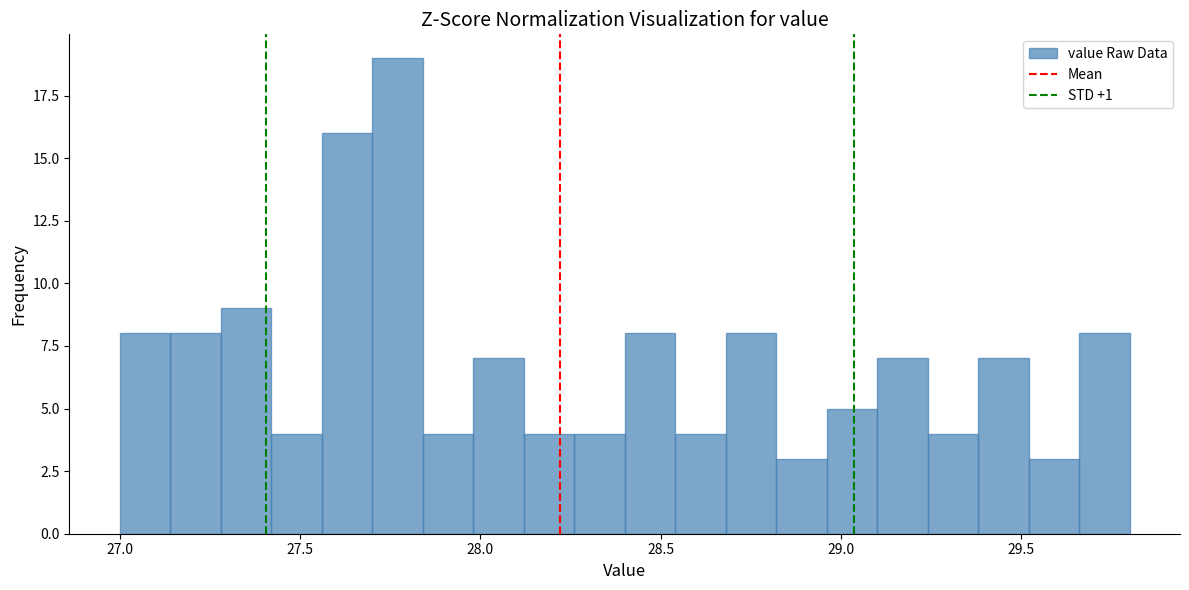

Read against the x-axis, roughly where is the centre of the tallest bar?

27.75